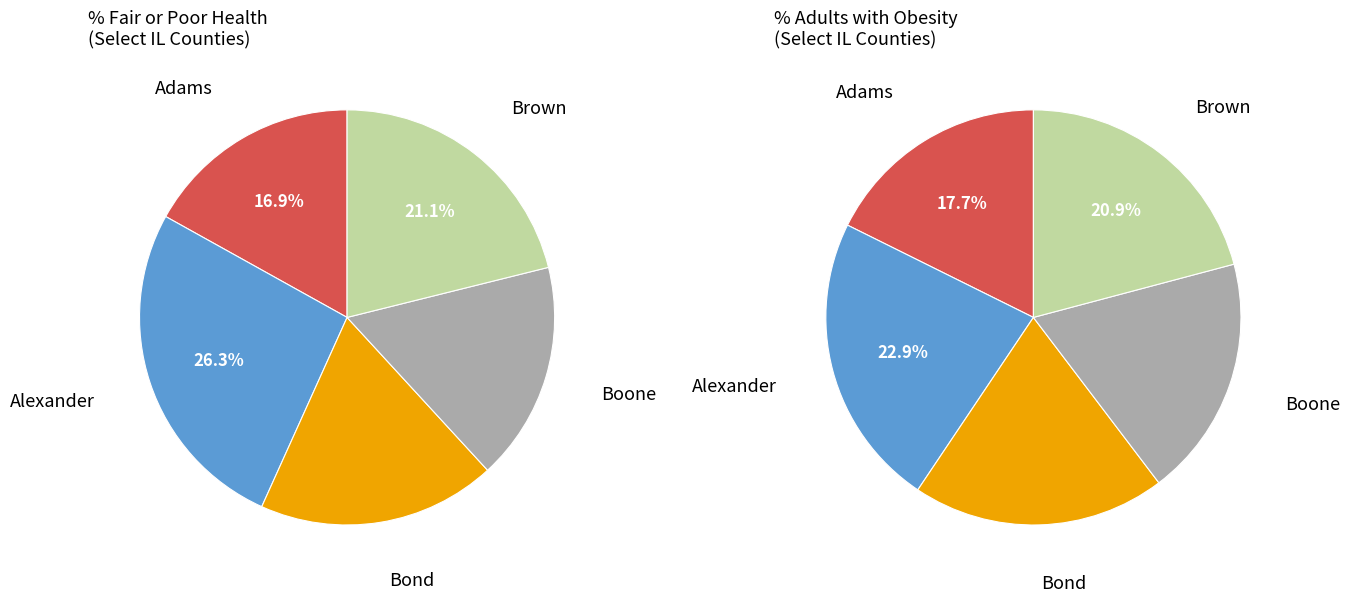

Which slice is the largest?

Alexander